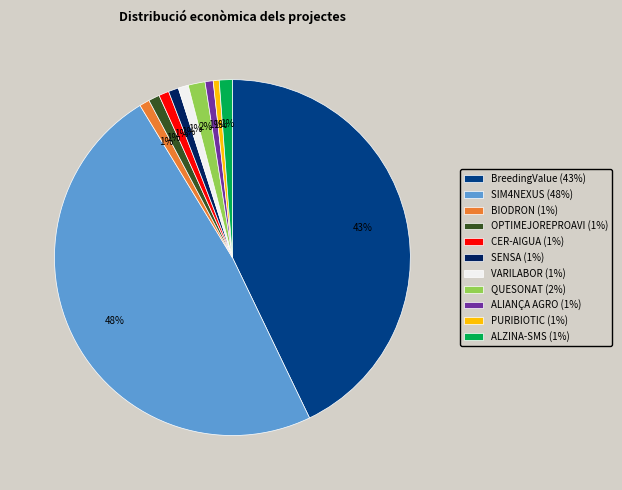

How many slices are in this pie chart?

11